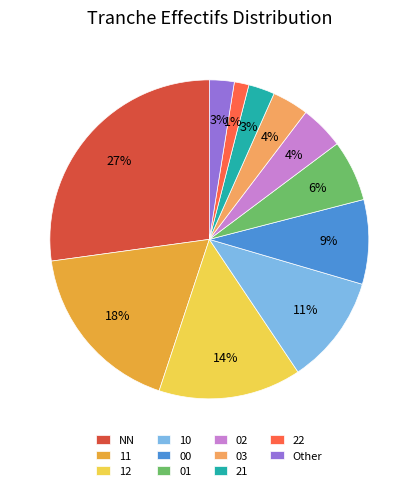

To the nearest percent, what is the difference between the largest and smallest slice percentages?

26%